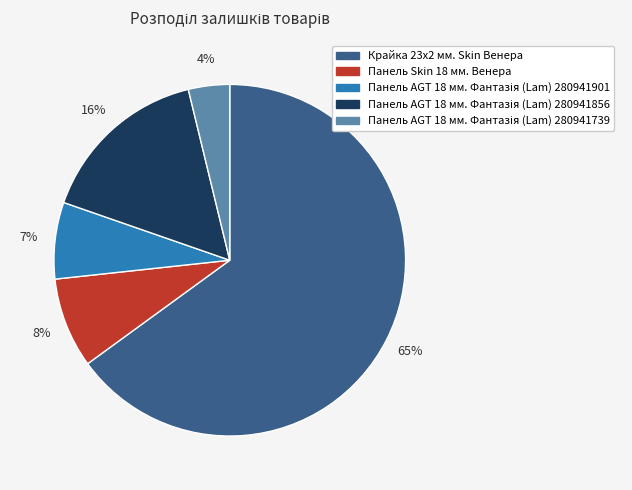

Which slice is the largest?

Крайка 23x2 мм. Skin Венера